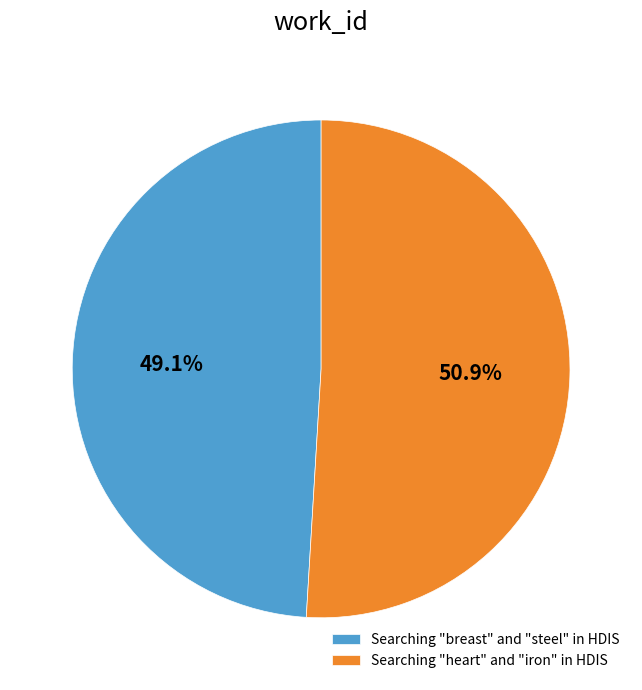

Is it true that Searching "heart" and "iron" in HDIS is 41% of the pie?

False